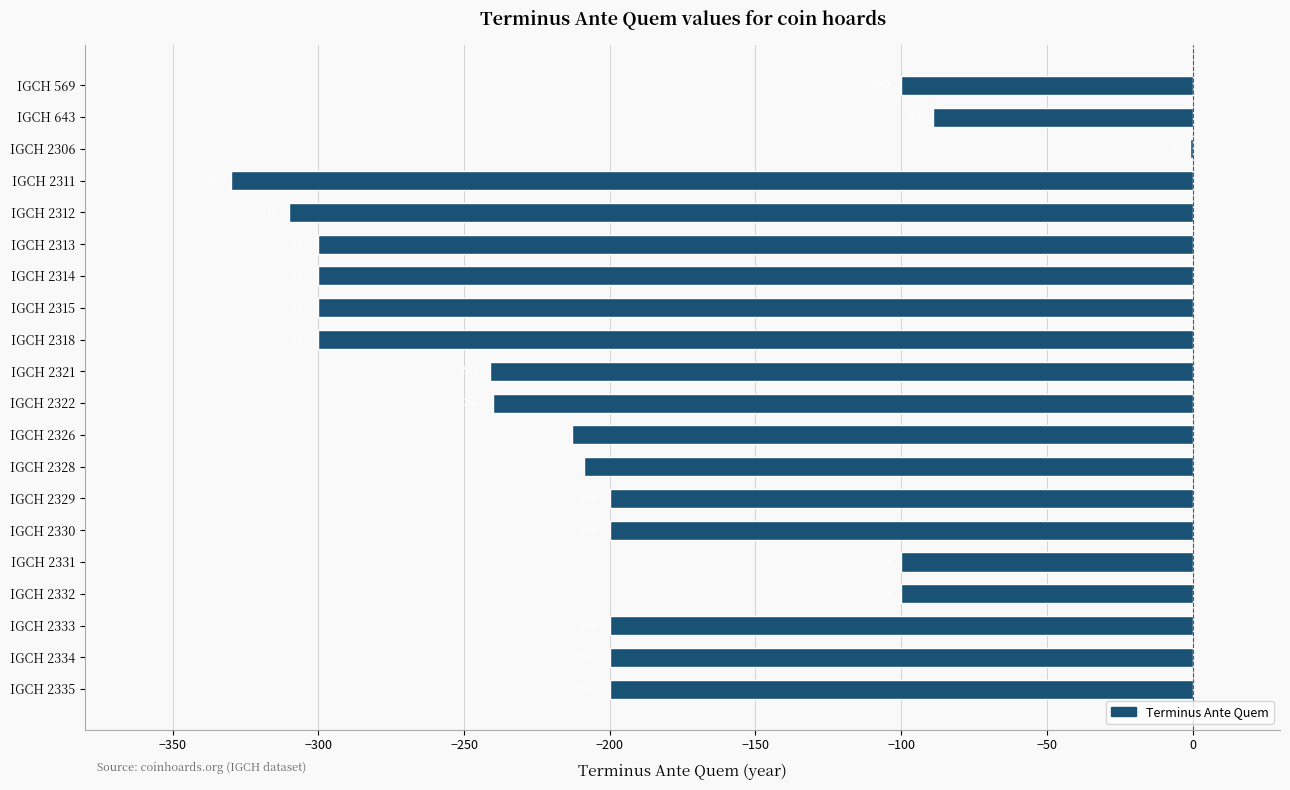

Between IGCH 2315 and IGCH 2334, which is larger?

IGCH 2334